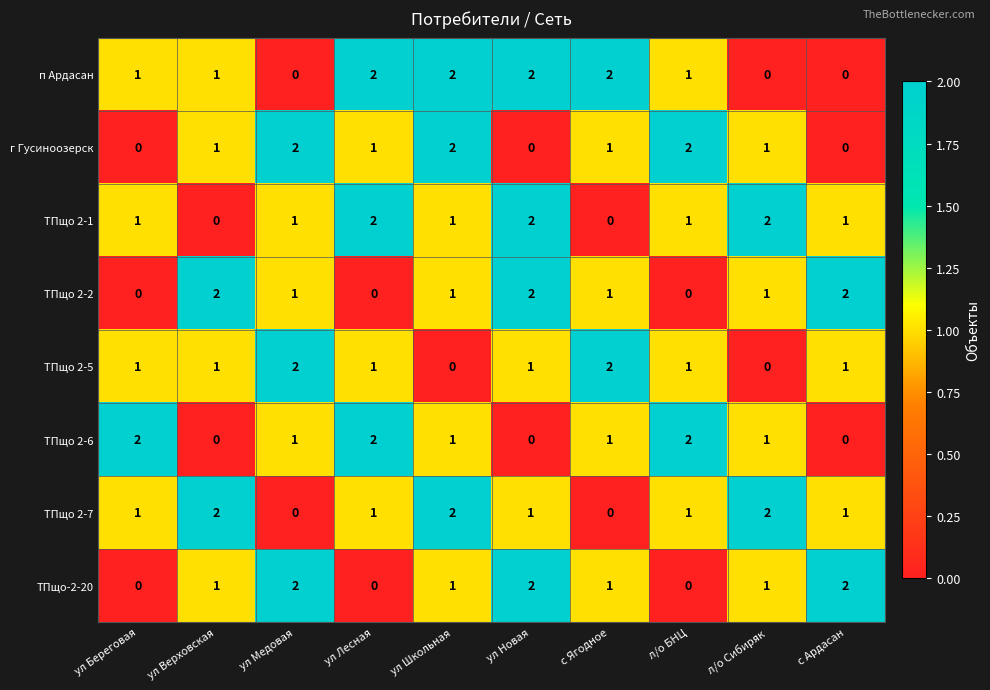

The value of ТПщо 2-7 at ул Лесная is 2. True or false?

False